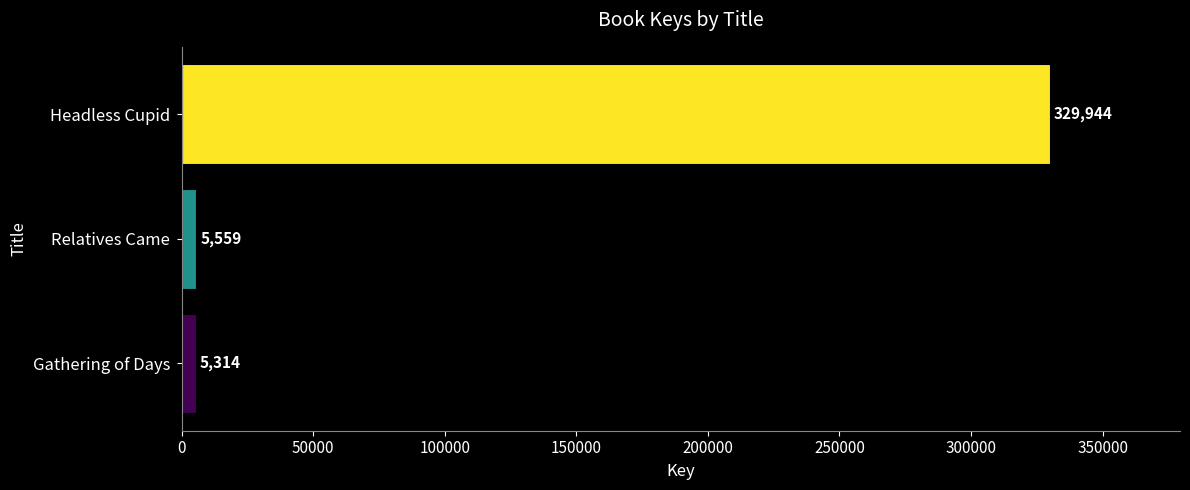

The chart shows a value of 5314 at Gathering of Days. True or false?

True